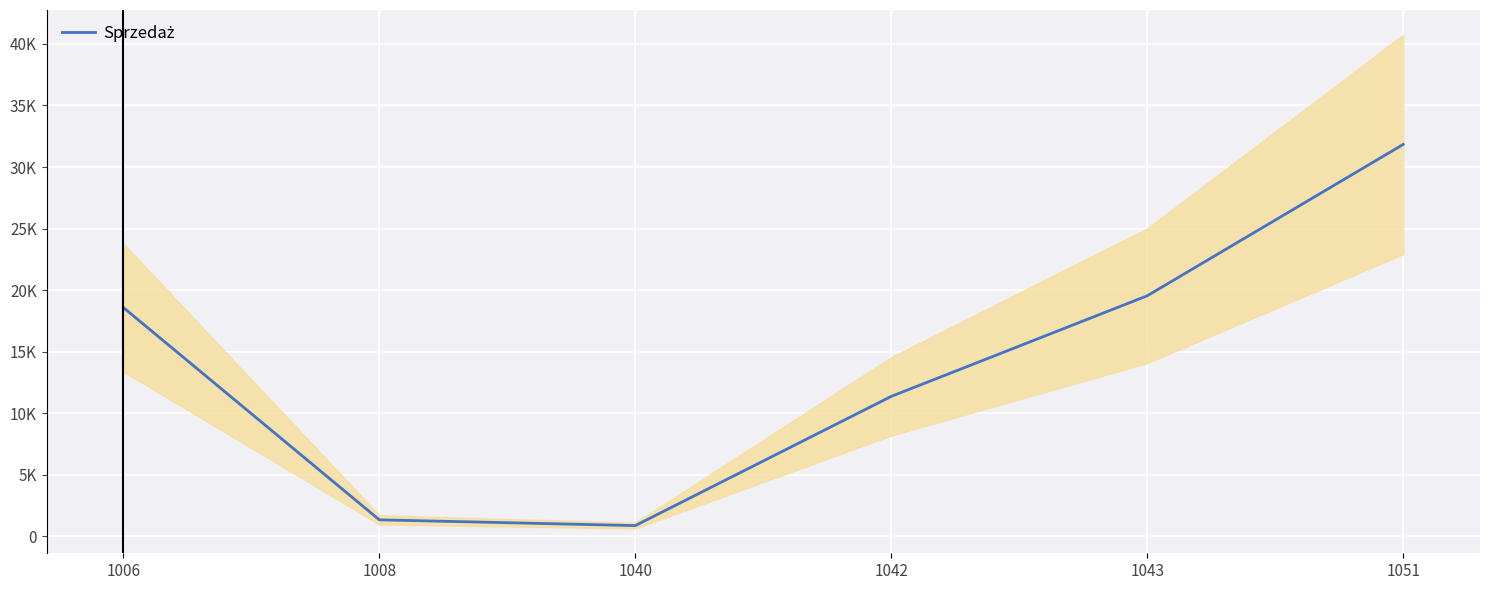

Is it true that the value at 1042 is 11366.4?

True